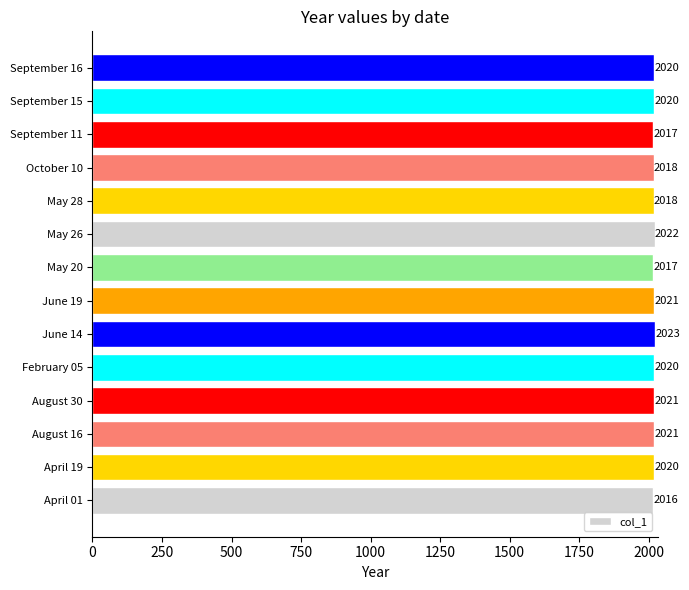

Between August 30 and October 10, which is larger?

August 30